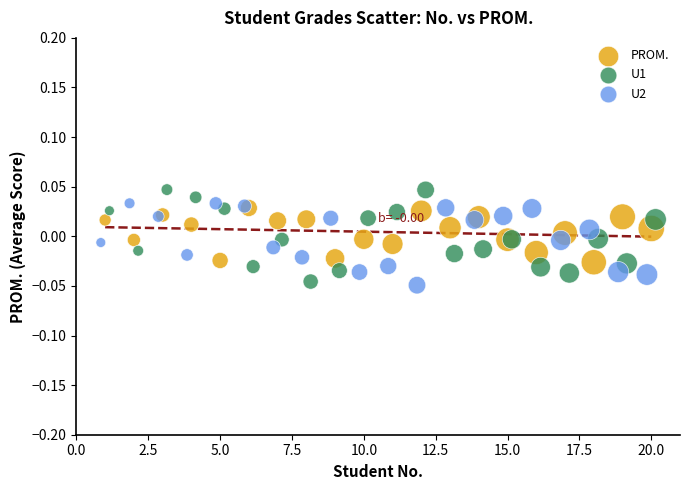

What are all the series names shown in the legend?

PROM., U1, U2